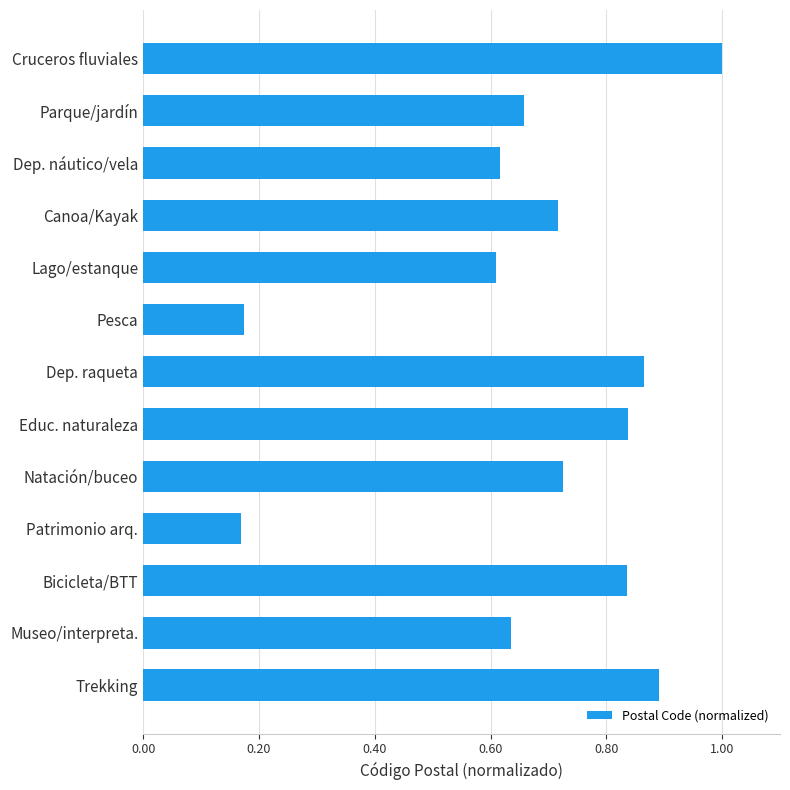

What is the label of the 4th bar from the bottom?

Patrimonio arq.